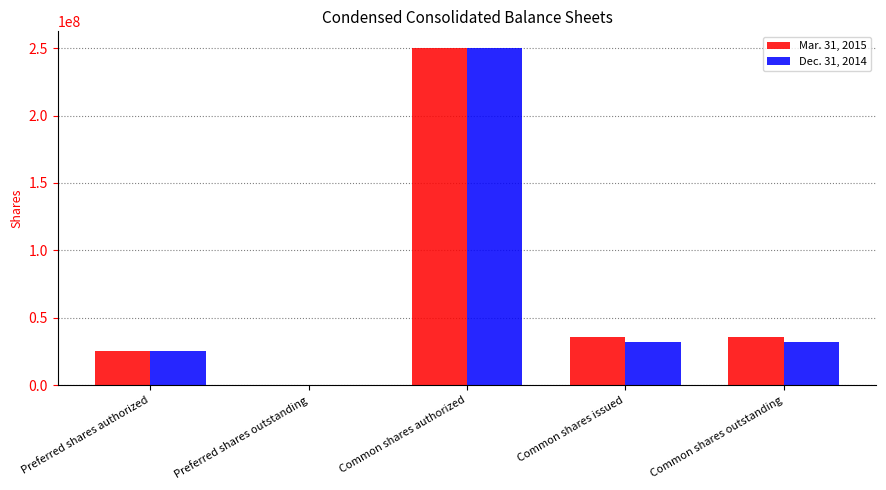

Reading left to right, list all the values displayed in this chart.

Mar. 31, 2015: Preferred shares authorized=25000000	Preferred shares outstanding=0	Common shares authorized=250000000	Common shares issued=35612019	Common shares outstanding=35612019
Dec. 31, 2014: Preferred shares authorized=25000000	Preferred shares outstanding=0	Common shares authorized=250000000	Common shares issued=31934682	Common shares outstanding=31934682